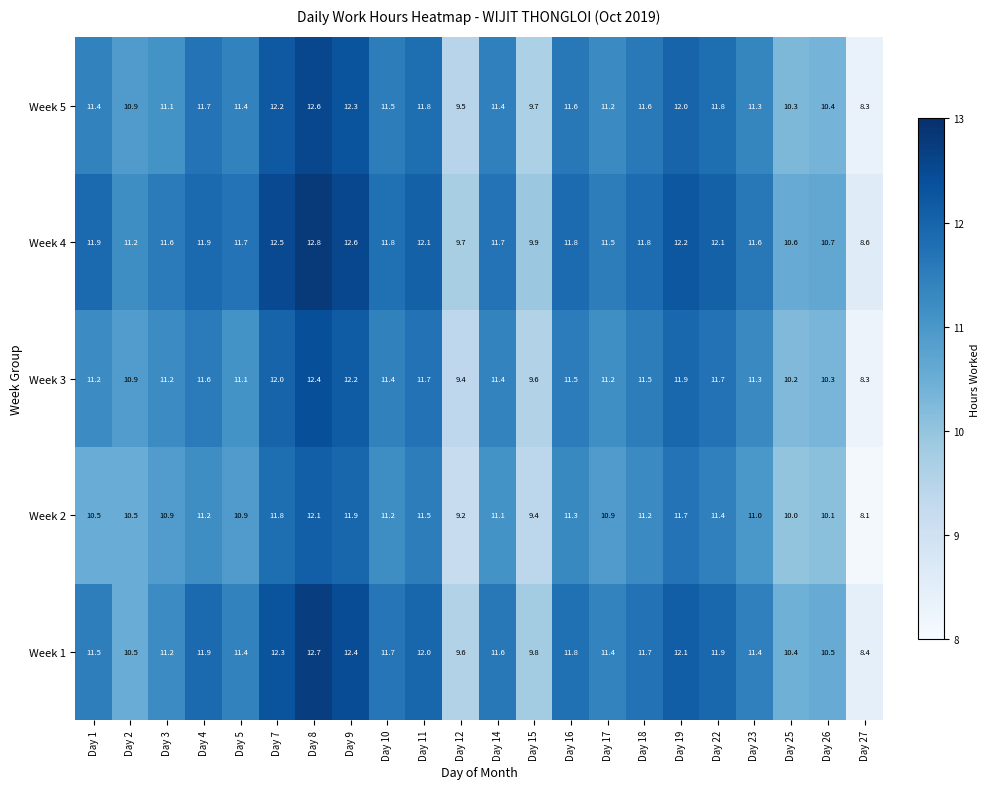

Where is Week 4 nearest to the value 10?

Day 15